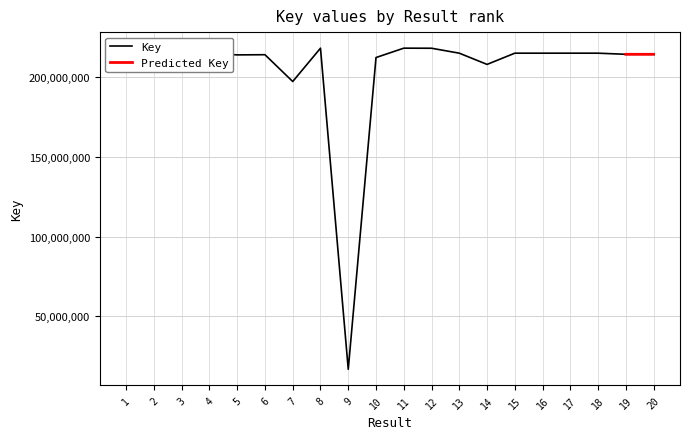

What is the ratio of the value at 18 to the value at 1?

1.0